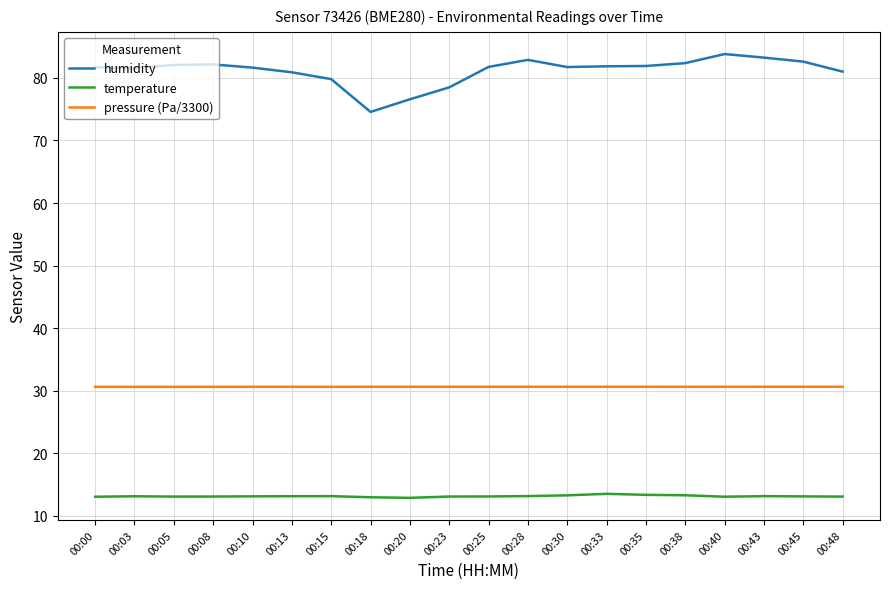

Which series has the largest total across all categories?

humidity